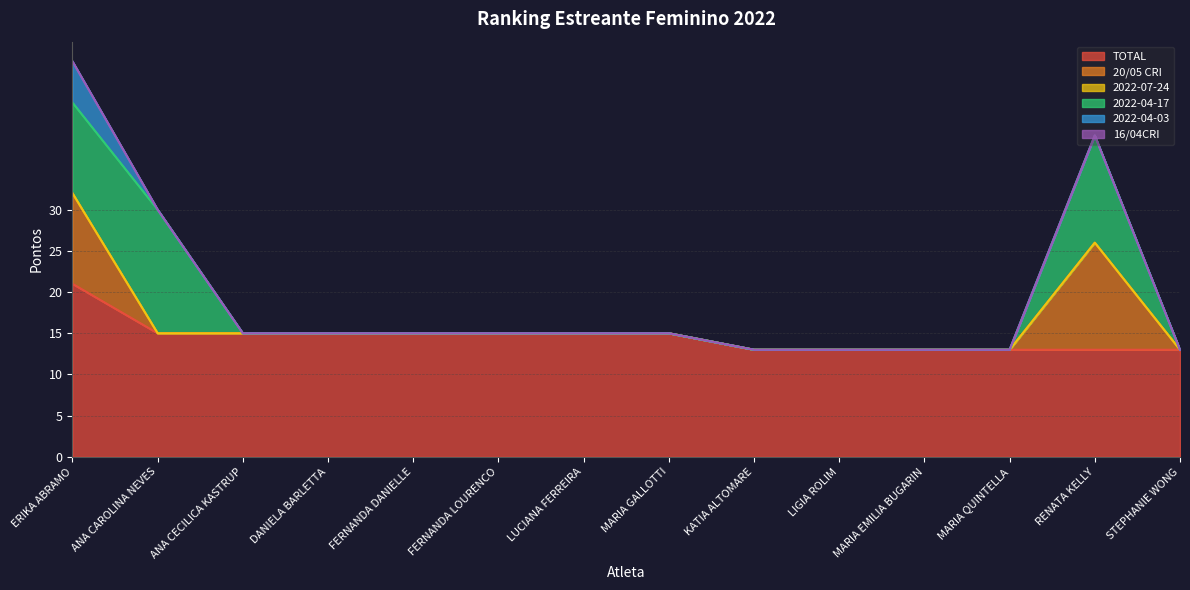

True or false: 2022-04-17 and 2022-04-03 intersect in this chart.

False